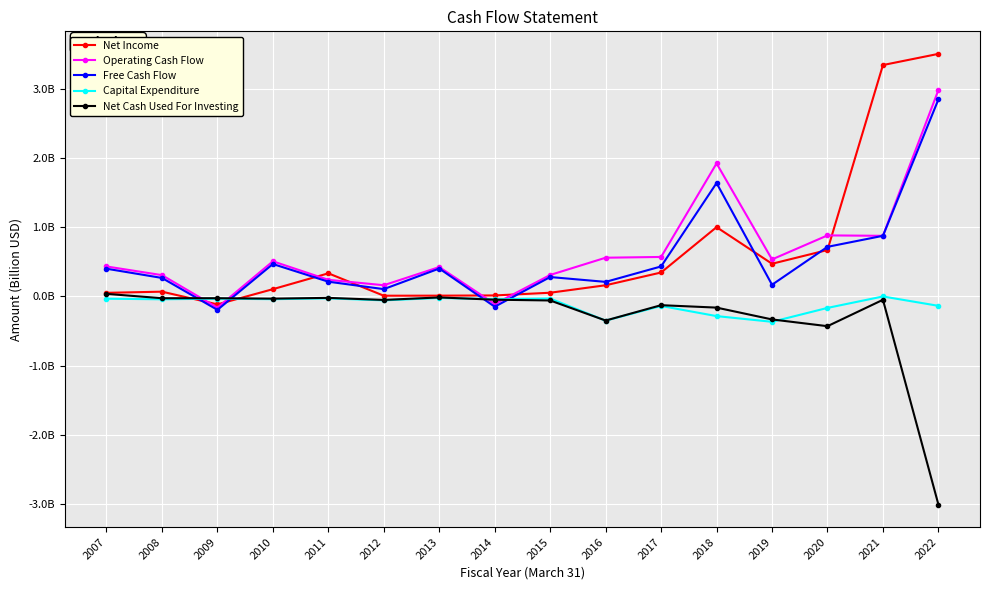

Is the value of Operating Cash Flow at 2013 greater than the value of Net Cash Used For Investing at 2020?

Yes